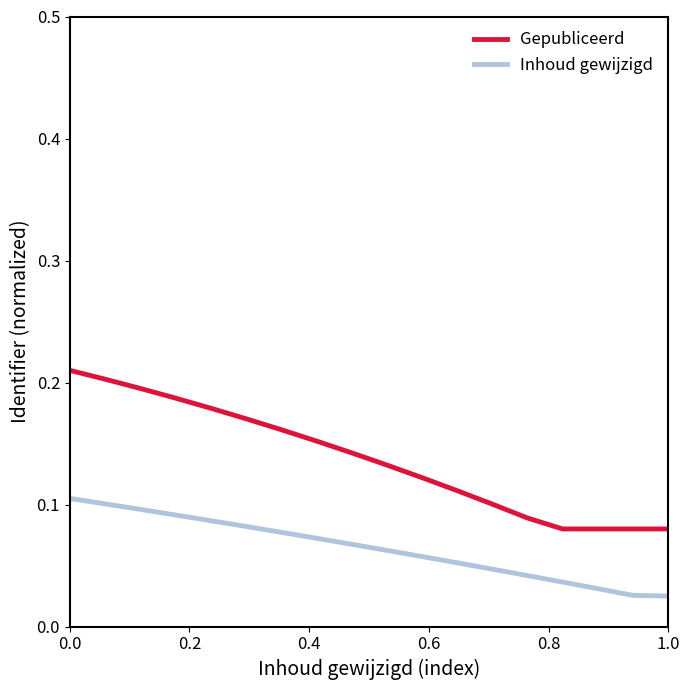

True or false: Gepubliceerd and Inhoud gewijzigd cross at least once.

False